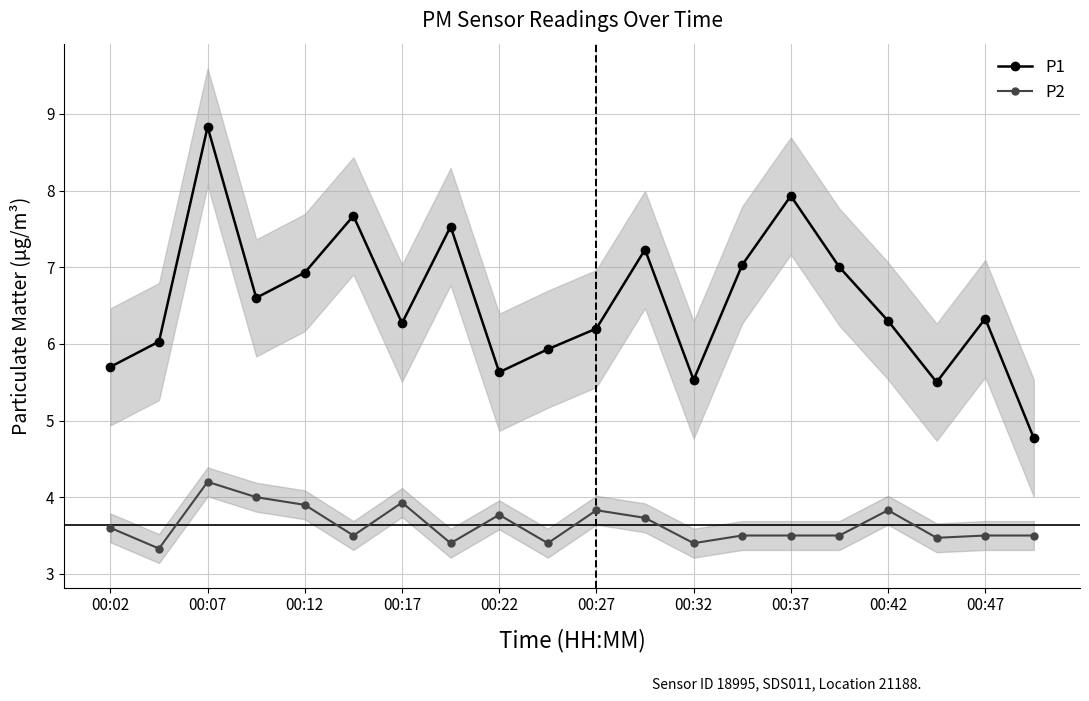

What is the value of the P1 point at the 5th from the left?

6.9